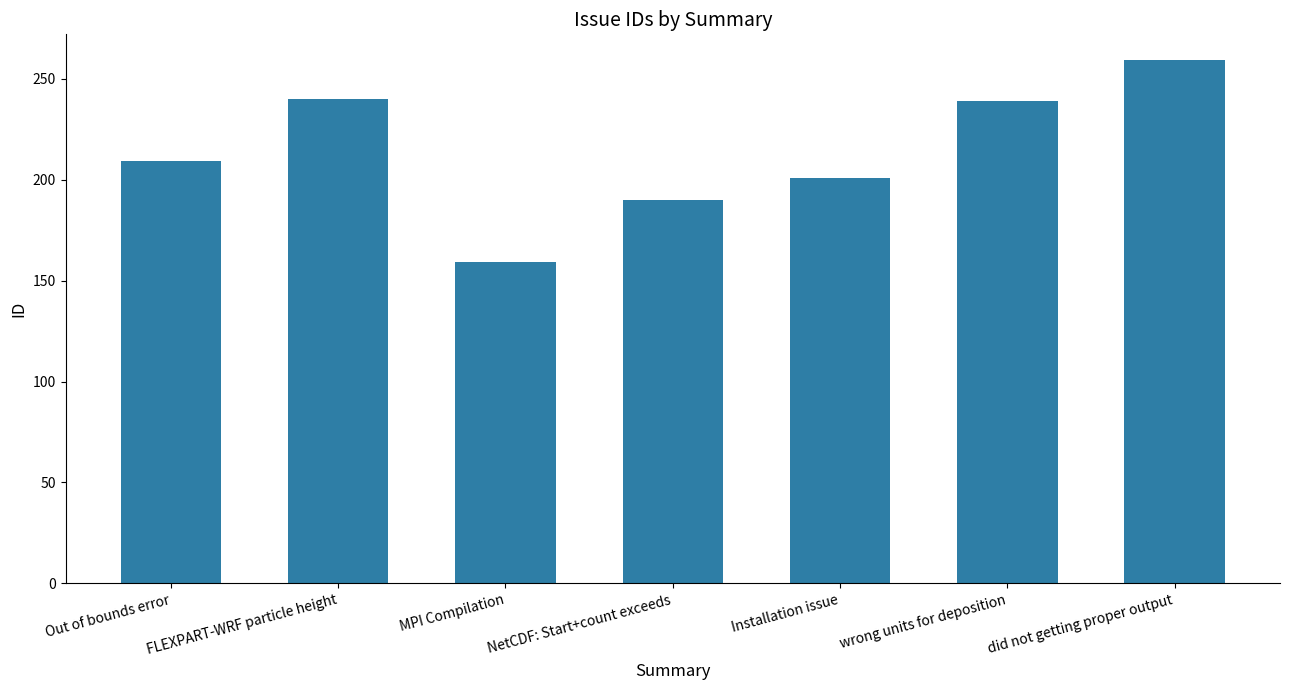

Where is the data nearest to the value 209?

Out of bounds error